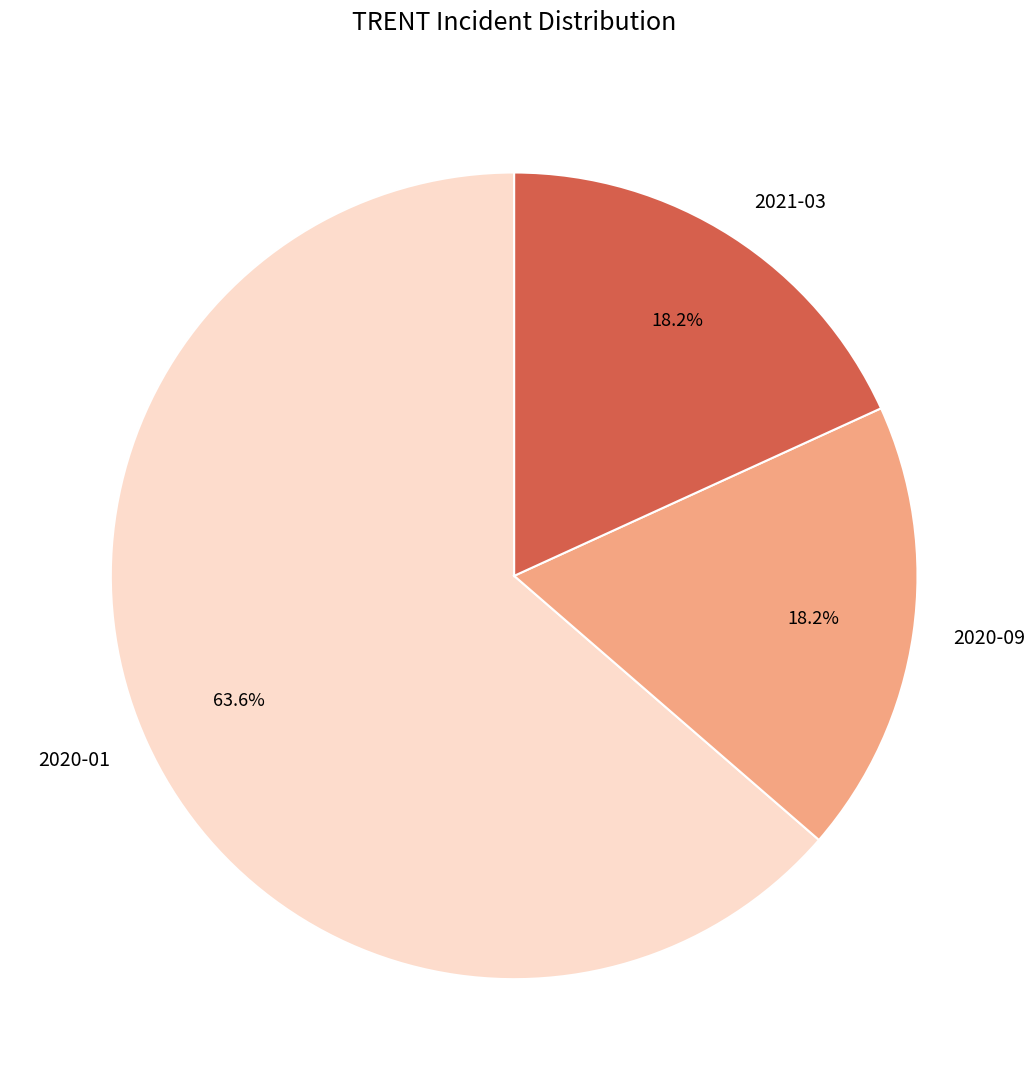

To the nearest percent, what is the average slice percentage?

33%